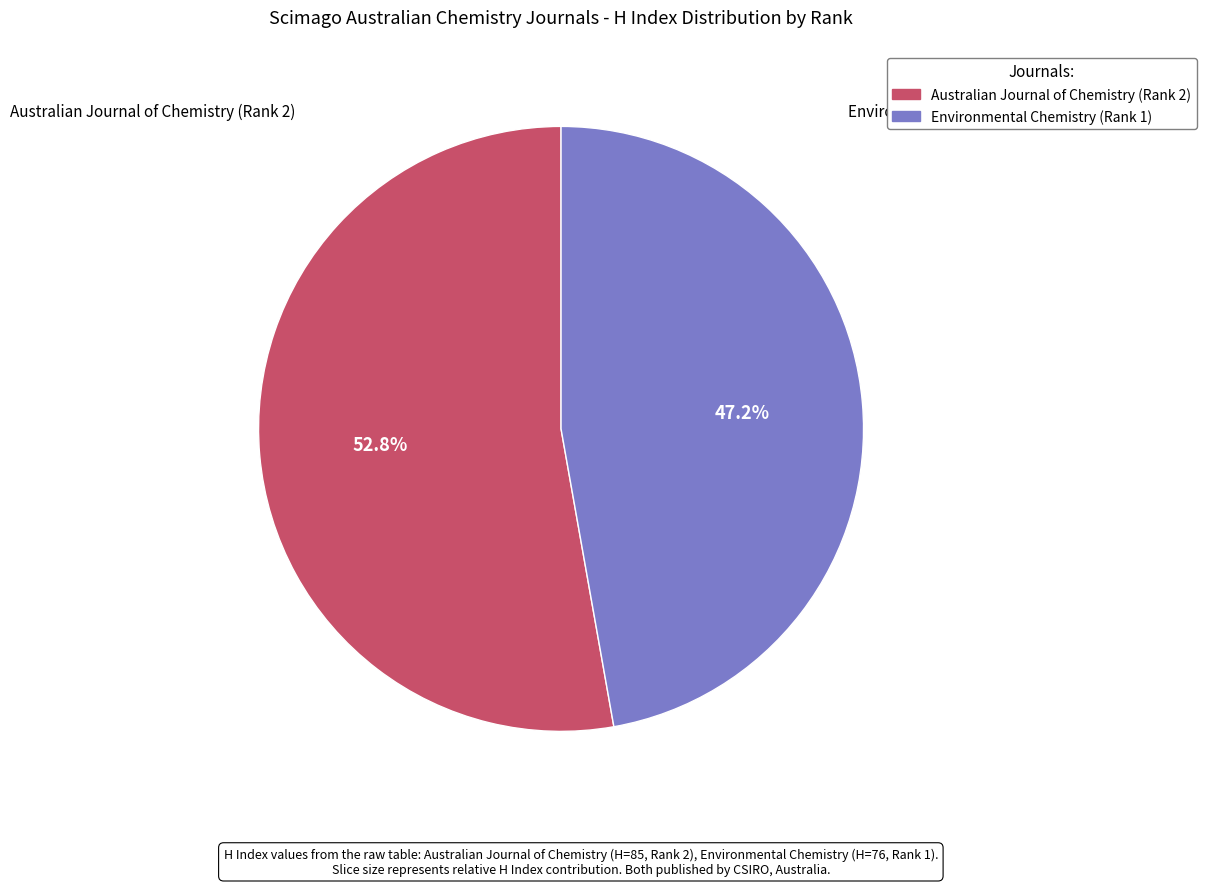

Count the number of slices in the pie.

2